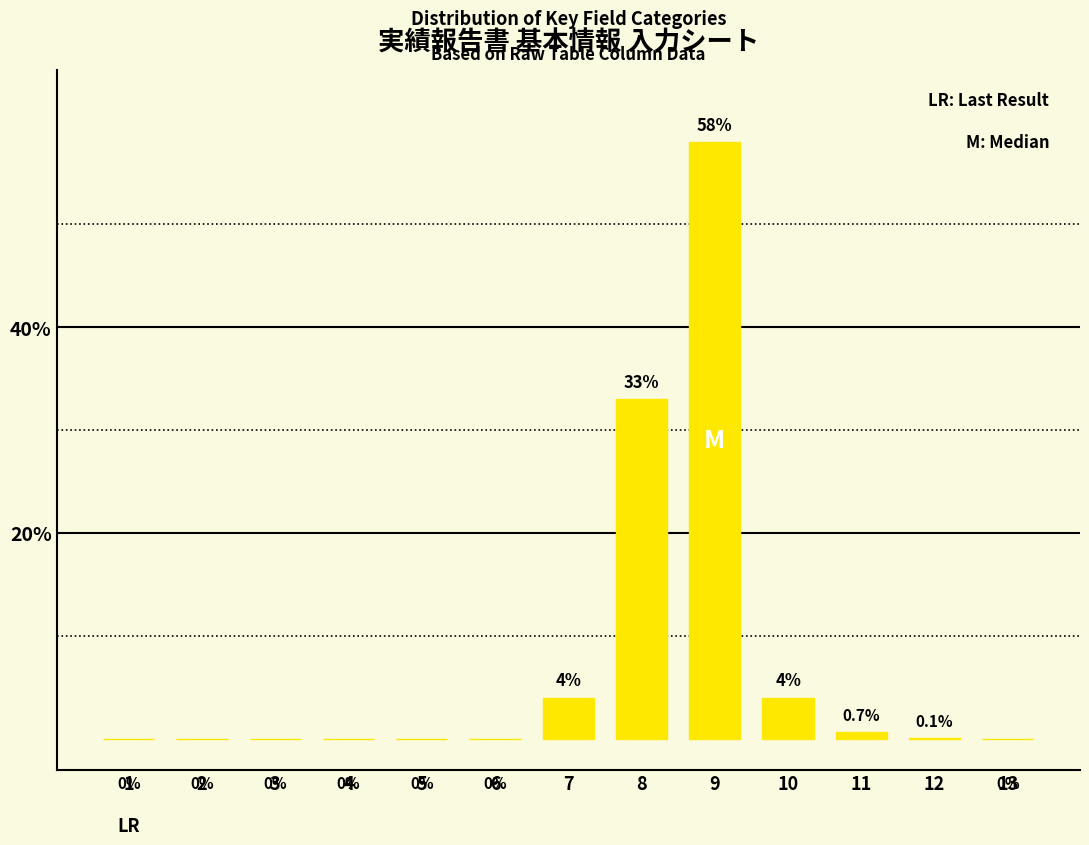

What is the greatest value displayed?

58.0